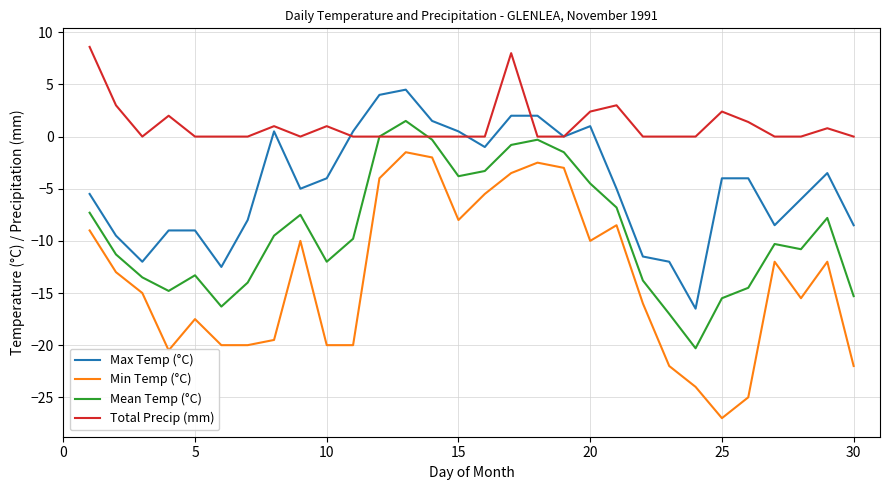

True or false: Max Temp (°C) and Mean Temp (°C) intersect in this chart.

False